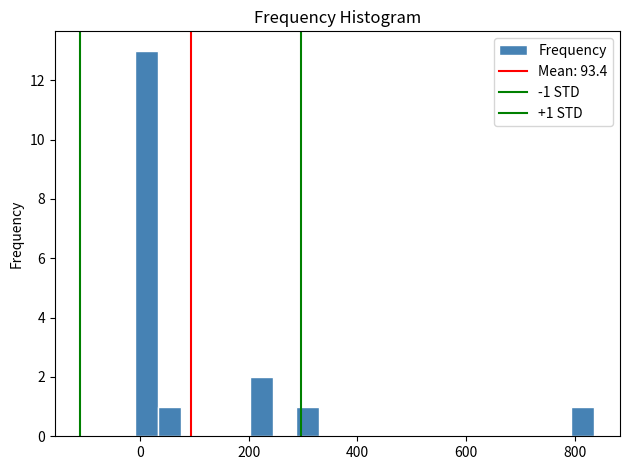

Read against the x-axis, roughly where is the centre of the tallest bar?

20